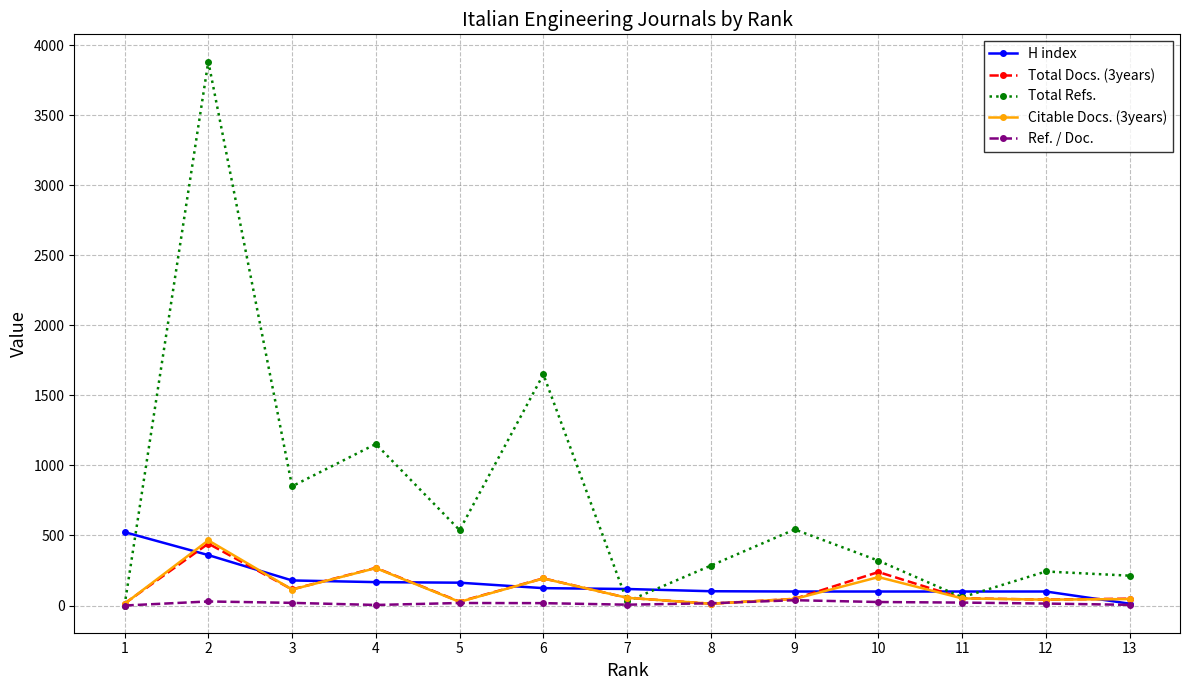

True or false: Total Docs. (3years) has more than 1 interior local peaks.

True